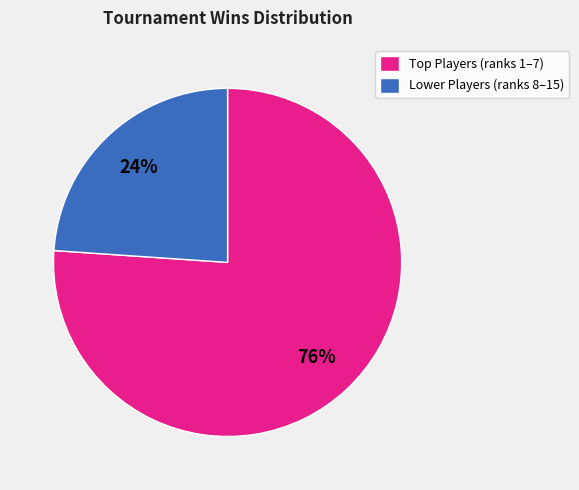

Which slice is the smallest?

Lower Players (ranks 8–15)